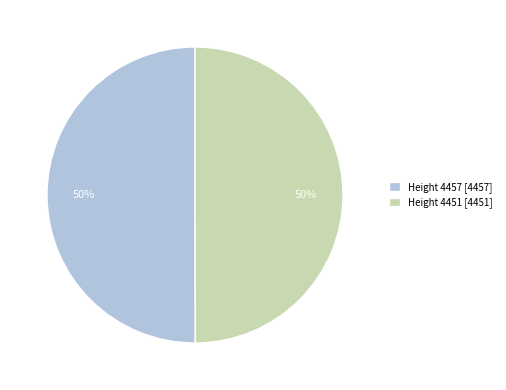

What percentage is the Height 4451 [4451] slice, to the nearest percent?

50%